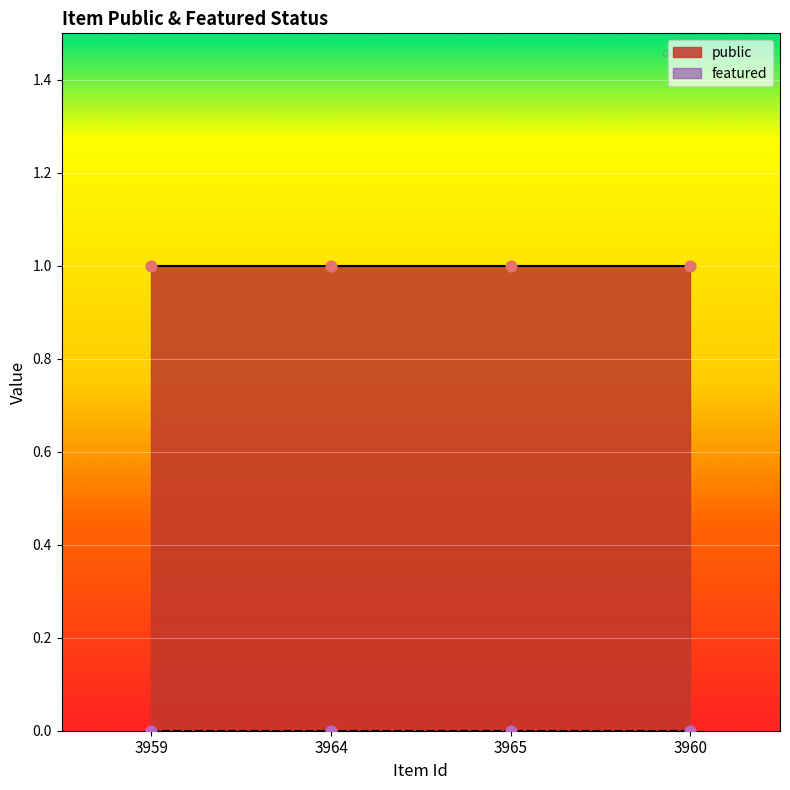

Which series has the largest total across all categories?

public